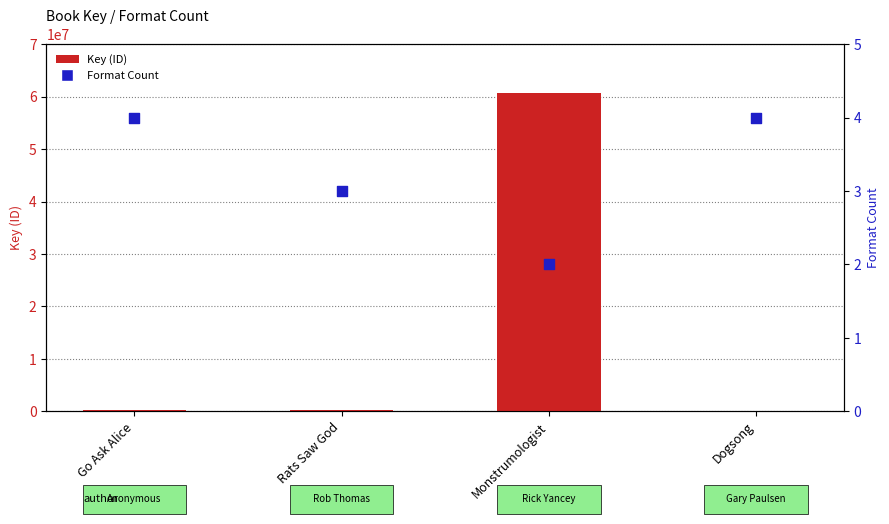

Which series reaches the maximum Y coordinate?

Key (ID)